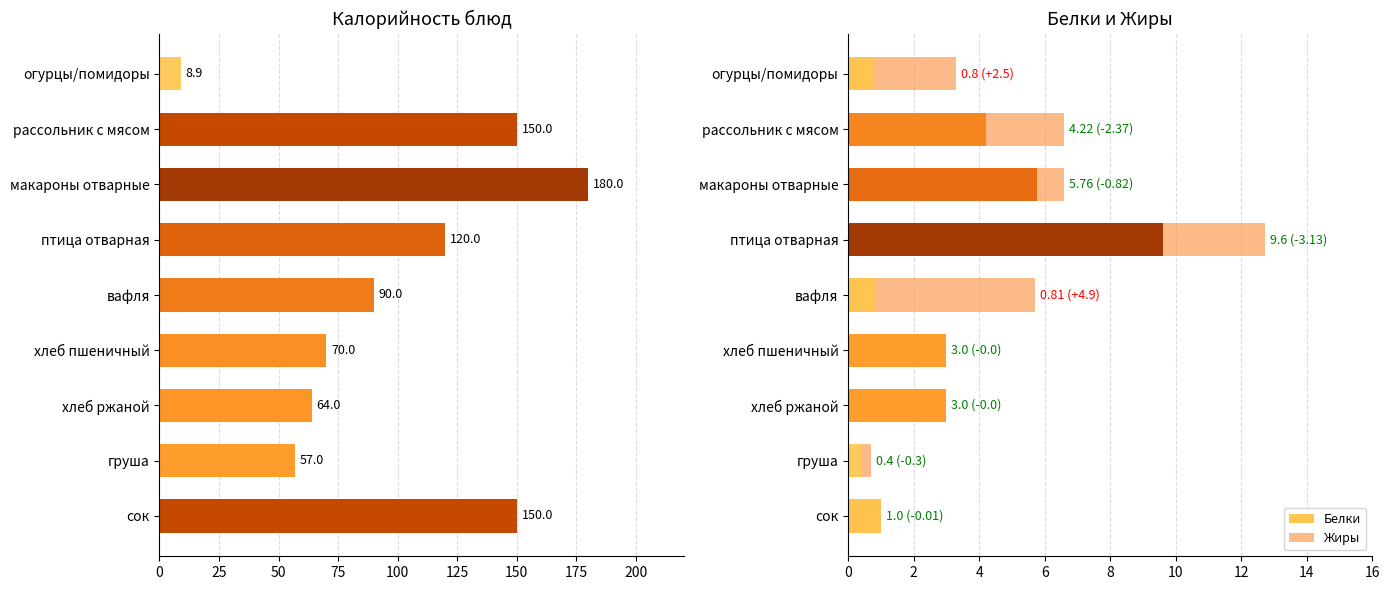

What is the difference between the maximum and second lowest values in the Белки series?

8.8